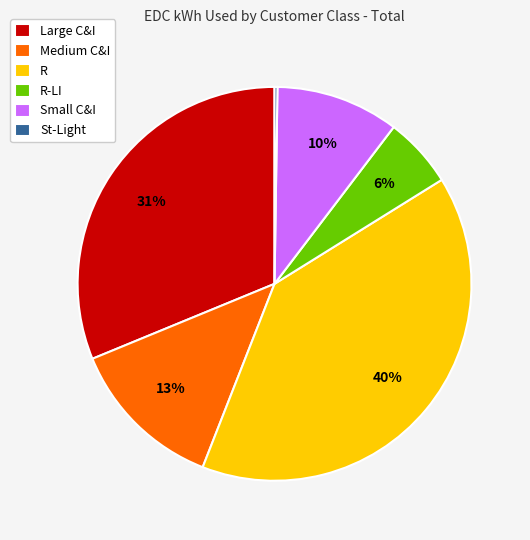

To the nearest percent, what portion does Small C&I represent?

10%